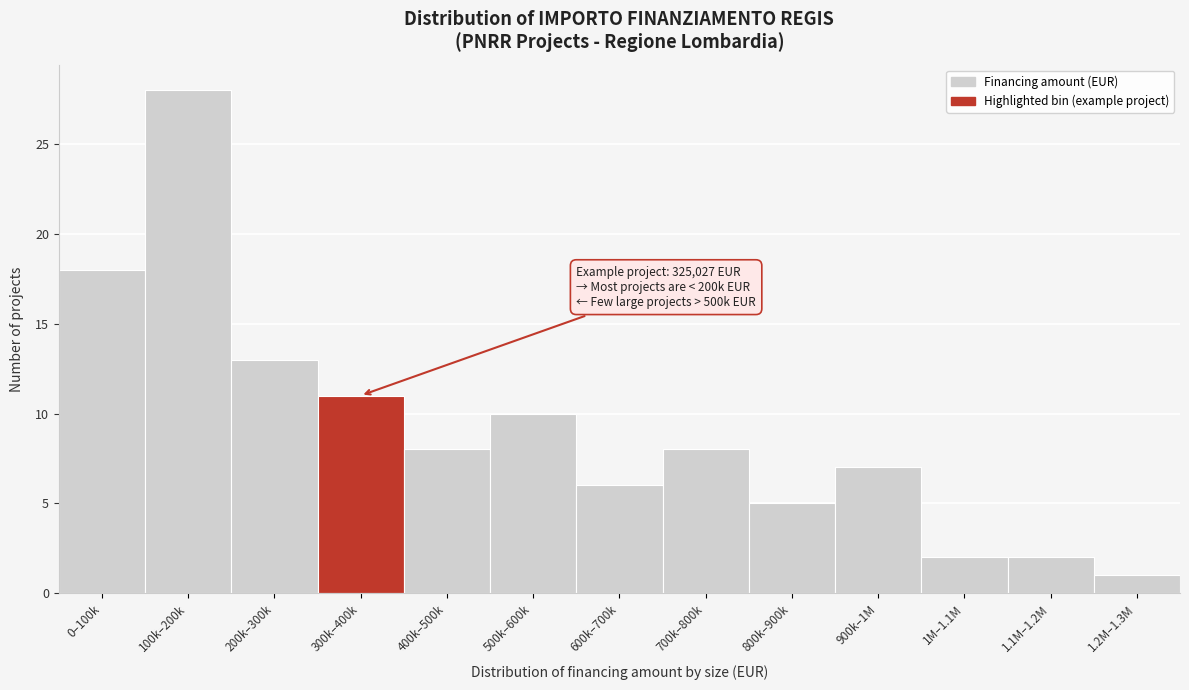

Reading right to left, extract all data points from this chart.

1.2M–1.3M=1	1.1M–1.2M=2	1M–1.1M=2	900k–1M=7	800k–900k=5	700k–800k=8	600k–700k=6	500k–600k=10	400k–500k=8	300k–400k=11	200k–300k=13	100k–200k=28	0–100k=18